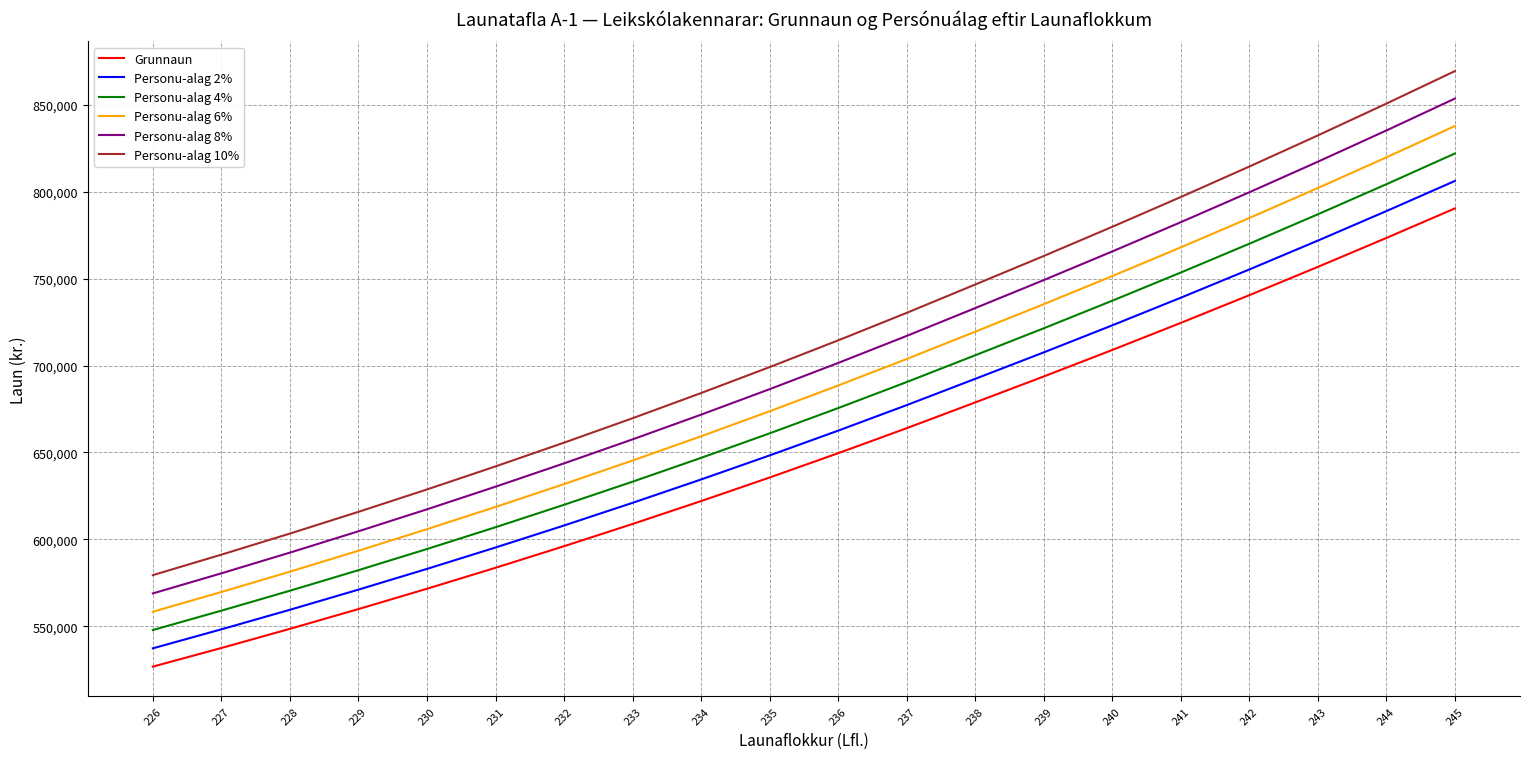

What is the minimum value for Grunnaun?

526727.0